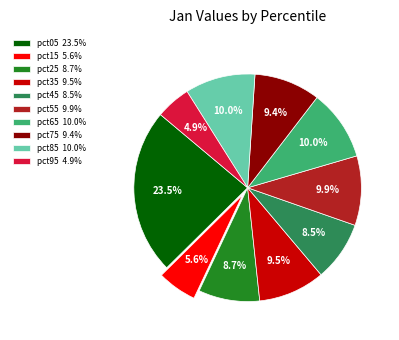

What is the smallest slice in the pie chart?

pct95